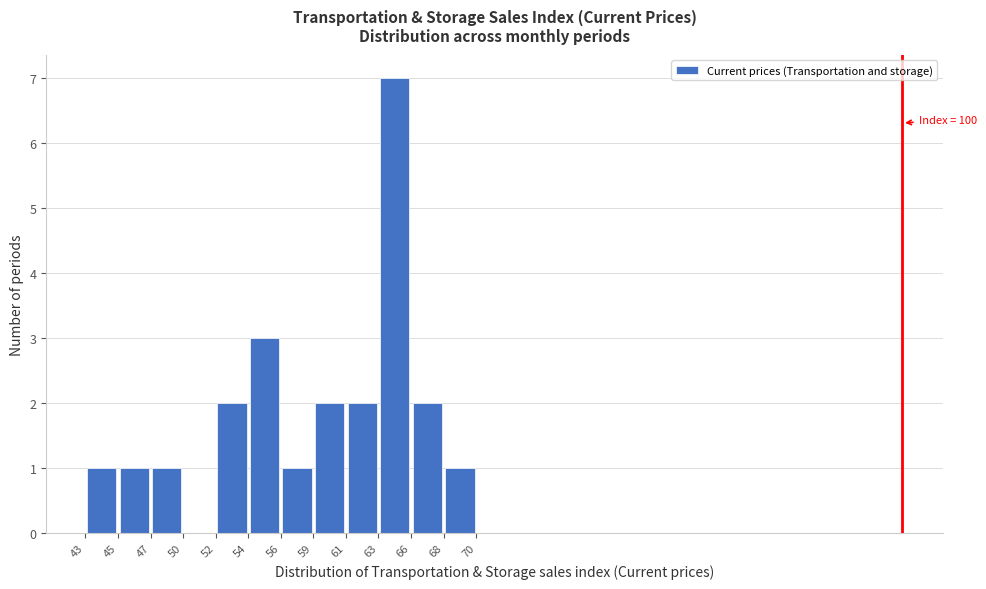

Over which range of the x-axis is the bar tallest?

63 to 66